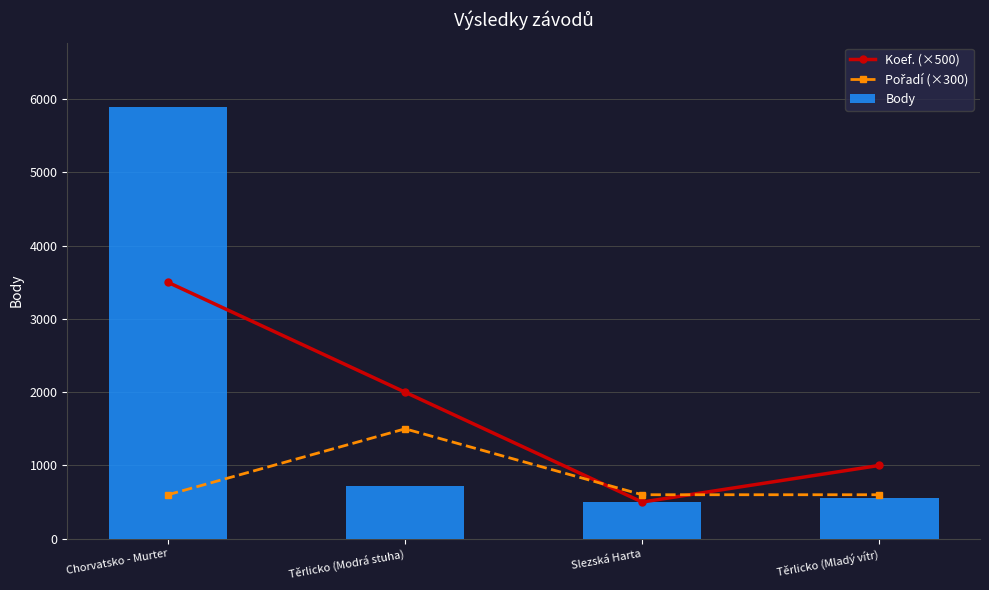

Count the number of categories in the chart.

4